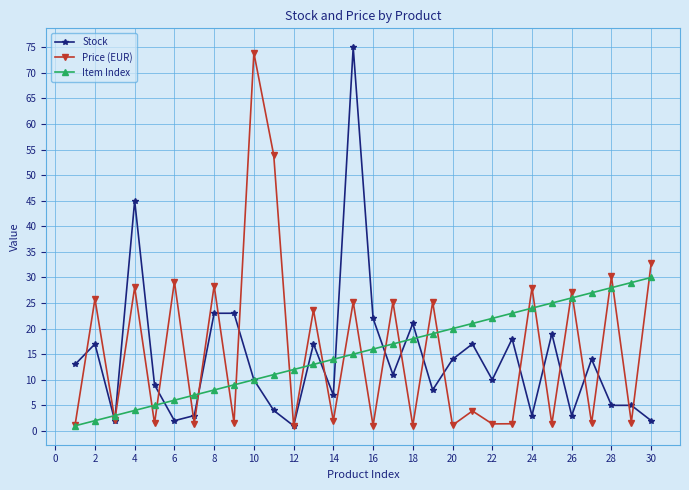

What is the value of the Stock point at the 20th from the left?

14.0